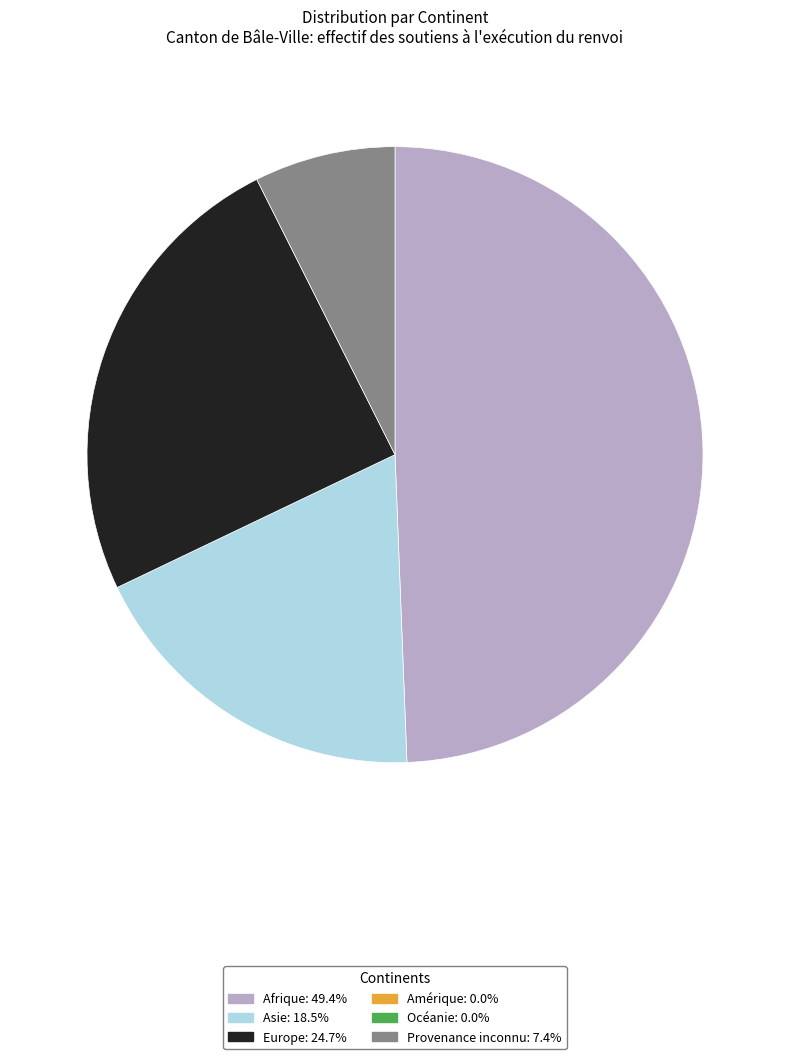

Is there a majority slice in this chart?

No